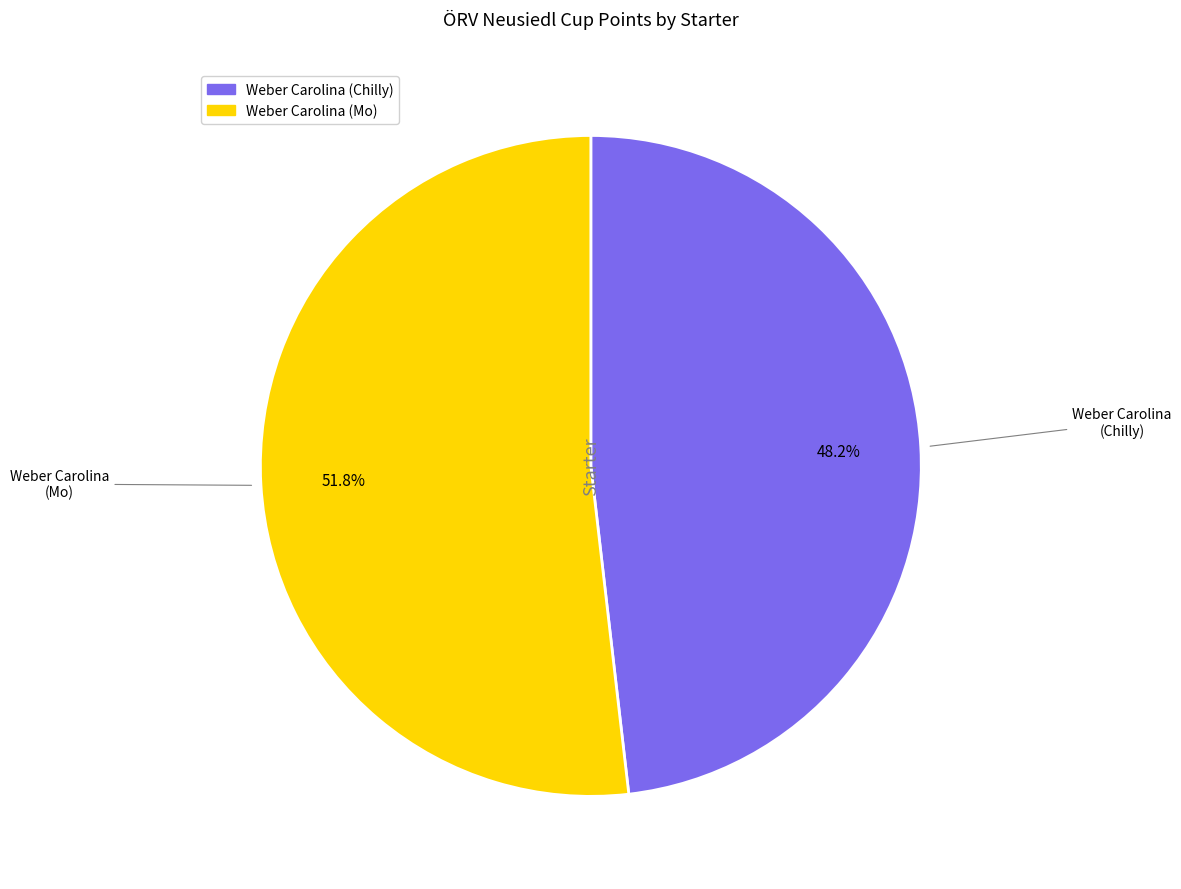

Approximately how many times larger is the value at Weber Carolina (Chilly) compared to Weber Carolina (Mo)?

0.9